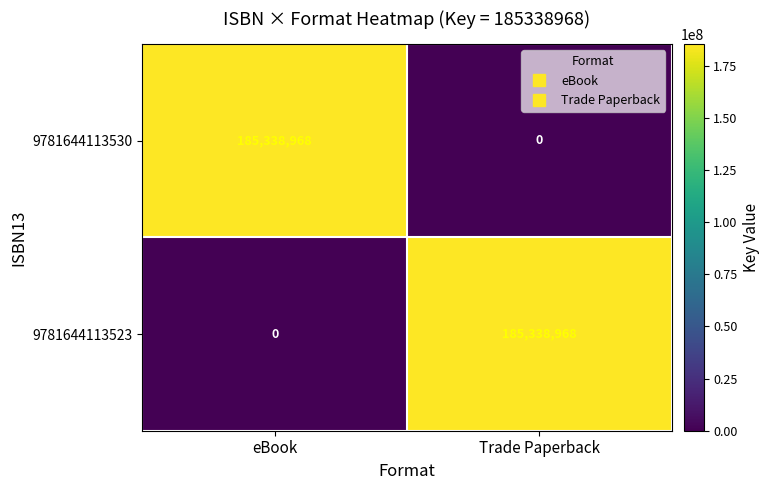

Which category has the highest value in the 9781644113523 series?

Trade Paperback